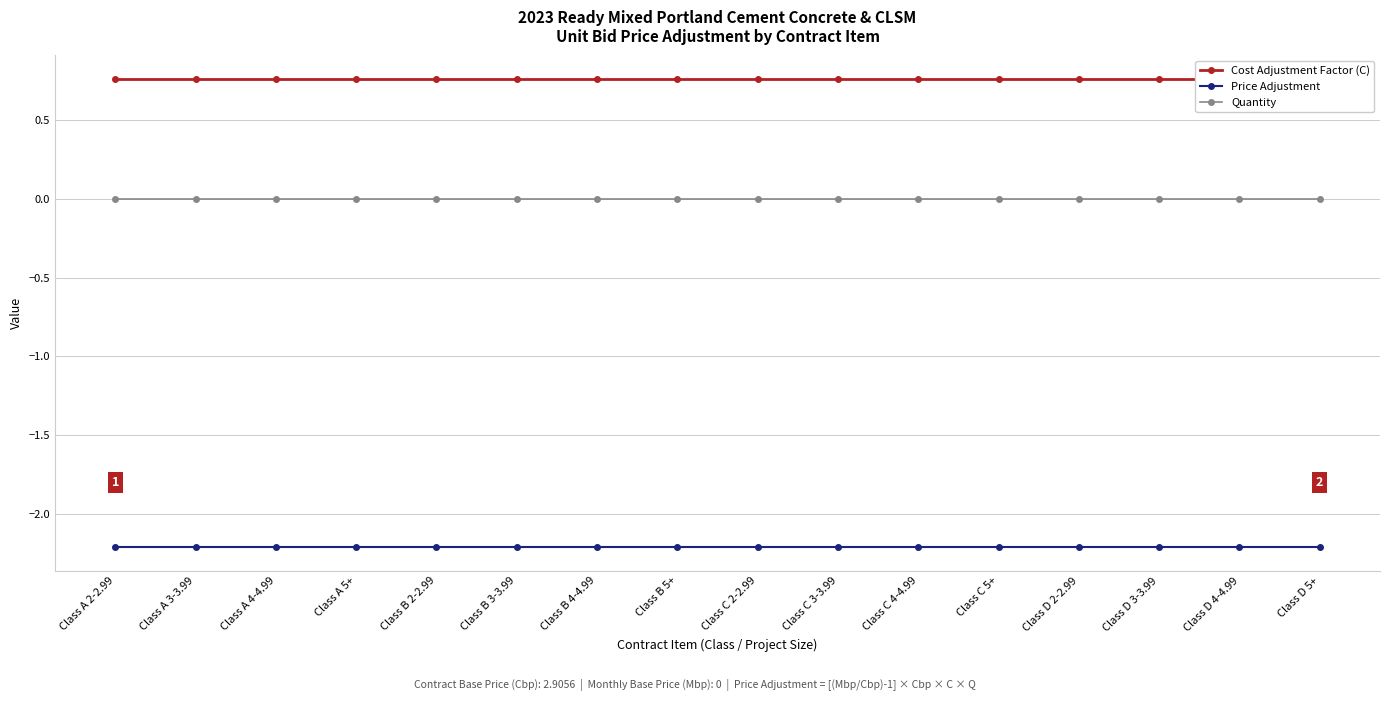

Reading left to right, what are all the values shown in this chart?

Cost Adjustment Factor (C): Class A 2-2.99=0.8	Class A 3-3.99=0.8	Class A 4-4.99=0.8	Class A 5+=0.8	Class B 2-2.99=0.8	Class B 3-3.99=0.8	Class B 4-4.99=0.8	Class B 5+=0.8	Class C 2-2.99=0.8	Class C 3-3.99=0.8	Class C 4-4.99=0.8	Class C 5+=0.8	Class D 2-2.99=0.8	Class D 3-3.99=0.8	Class D 4-4.99=0.8	Class D 5+=0.8
Price Adjustment: Class A 2-2.99=-2.2	Class A 3-3.99=-2.2	Class A 4-4.99=-2.2	Class A 5+=-2.2	Class B 2-2.99=-2.2	Class B 3-3.99=-2.2	Class B 4-4.99=-2.2	Class B 5+=-2.2	Class C 2-2.99=-2.2	Class C 3-3.99=-2.2	Class C 4-4.99=-2.2	Class C 5+=-2.2	Class D 2-2.99=-2.2	Class D 3-3.99=-2.2	Class D 4-4.99=-2.2	Class D 5+=-2.2
Quantity: Class A 2-2.99=0.0	Class A 3-3.99=0.0	Class A 4-4.99=0.0	Class A 5+=0.0	Class B 2-2.99=0.0	Class B 3-3.99=0.0	Class B 4-4.99=0.0	Class B 5+=0.0	Class C 2-2.99=0.0	Class C 3-3.99=0.0	Class C 4-4.99=0.0	Class C 5+=0.0	Class D 2-2.99=0.0	Class D 3-3.99=0.0	Class D 4-4.99=0.0	Class D 5+=0.0